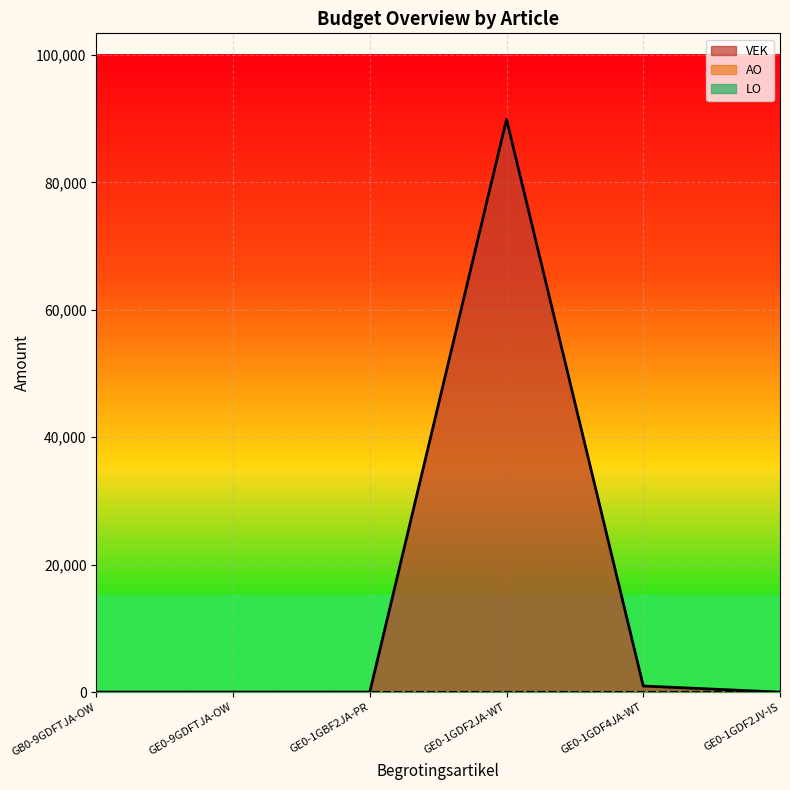

Rank the categories by LO value from highest to lowest.

GB0-9GDFTJA-OW, GE0-9GDFTJA-OW, GE0-1GBF2JA-PR, GE0-1GDF2JA-WT, GE0-1GDF4JA-WT, GE0-1GDF2JV-IS